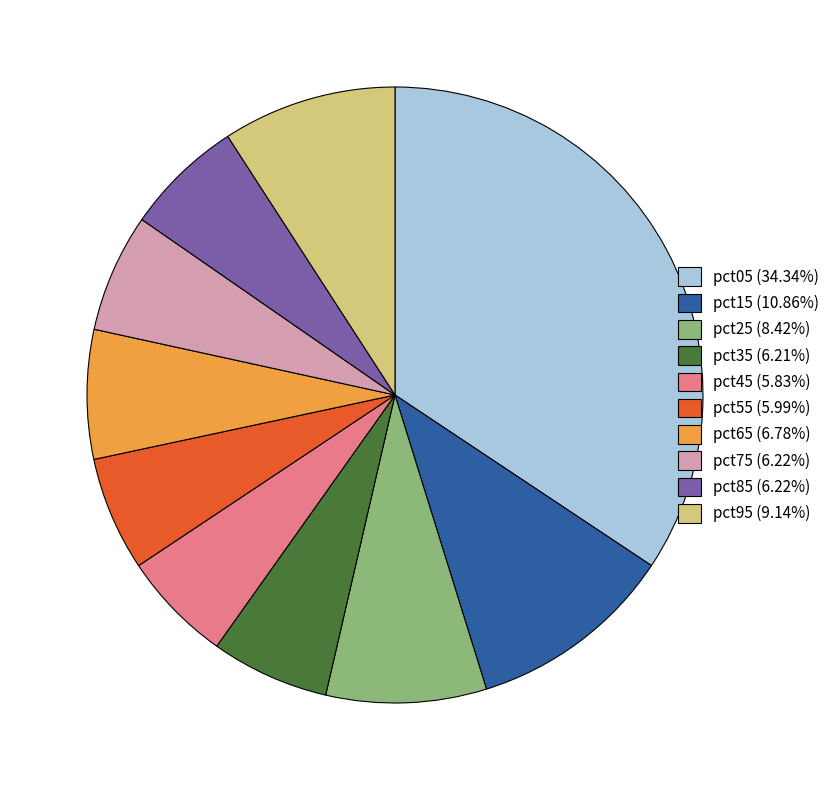

What is the largest slice in the pie chart?

pct05